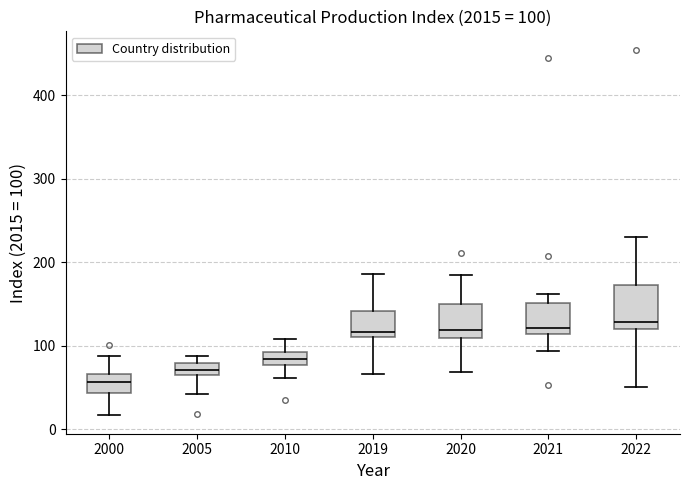

Comparing the boxes themselves (not the whiskers), which one is the tallest?

2022